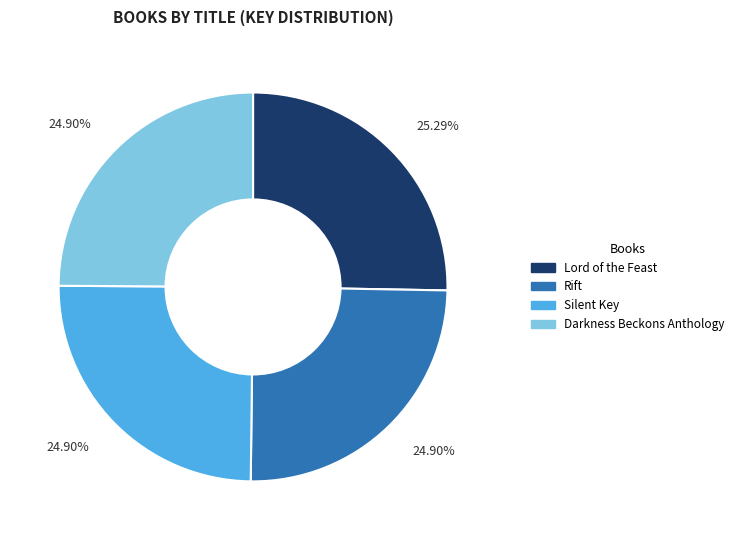

How many segments does this pie chart have?

4